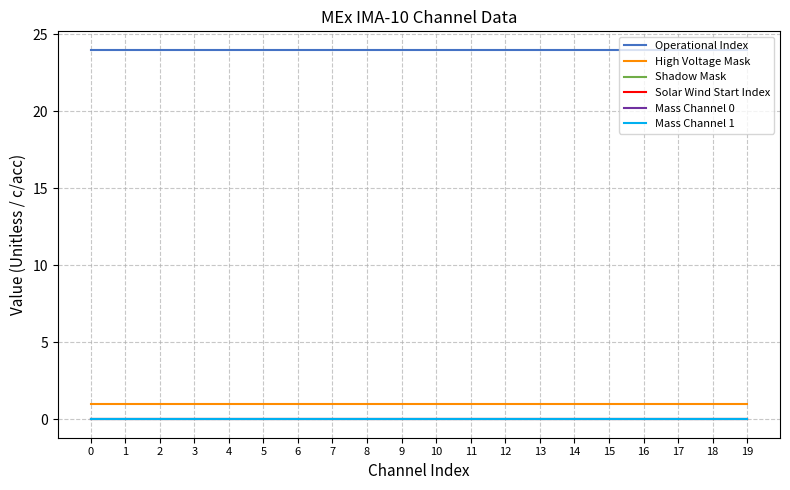

Rank the series by their maximum value, from highest to lowest.

Operational Index, High Voltage Mask, Shadow Mask, Solar Wind Start Index, Mass Channel 0, Mass Channel 1